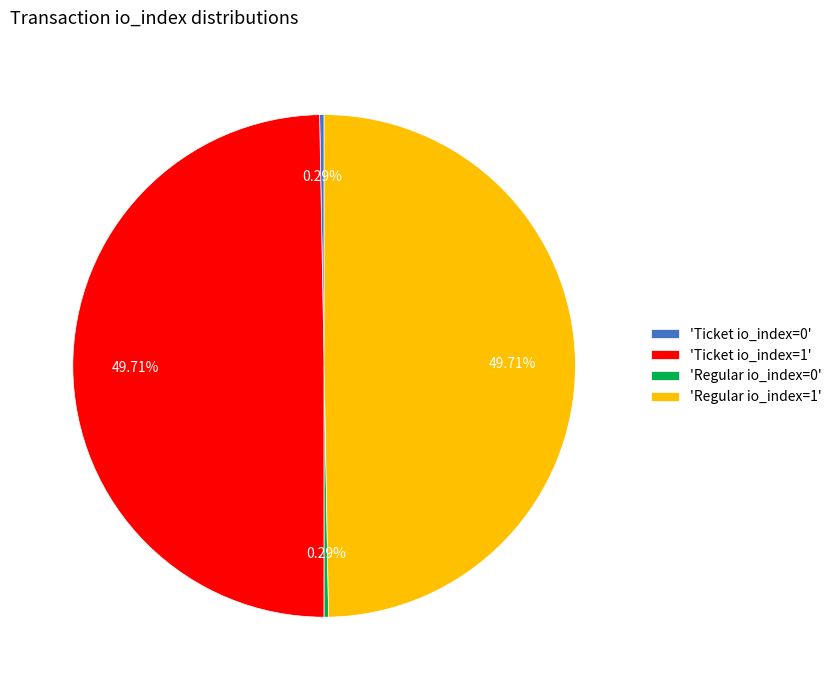

Do 'Ticket io_index=1' and 'Regular io_index=1' together represent more than half of the pie?

Yes